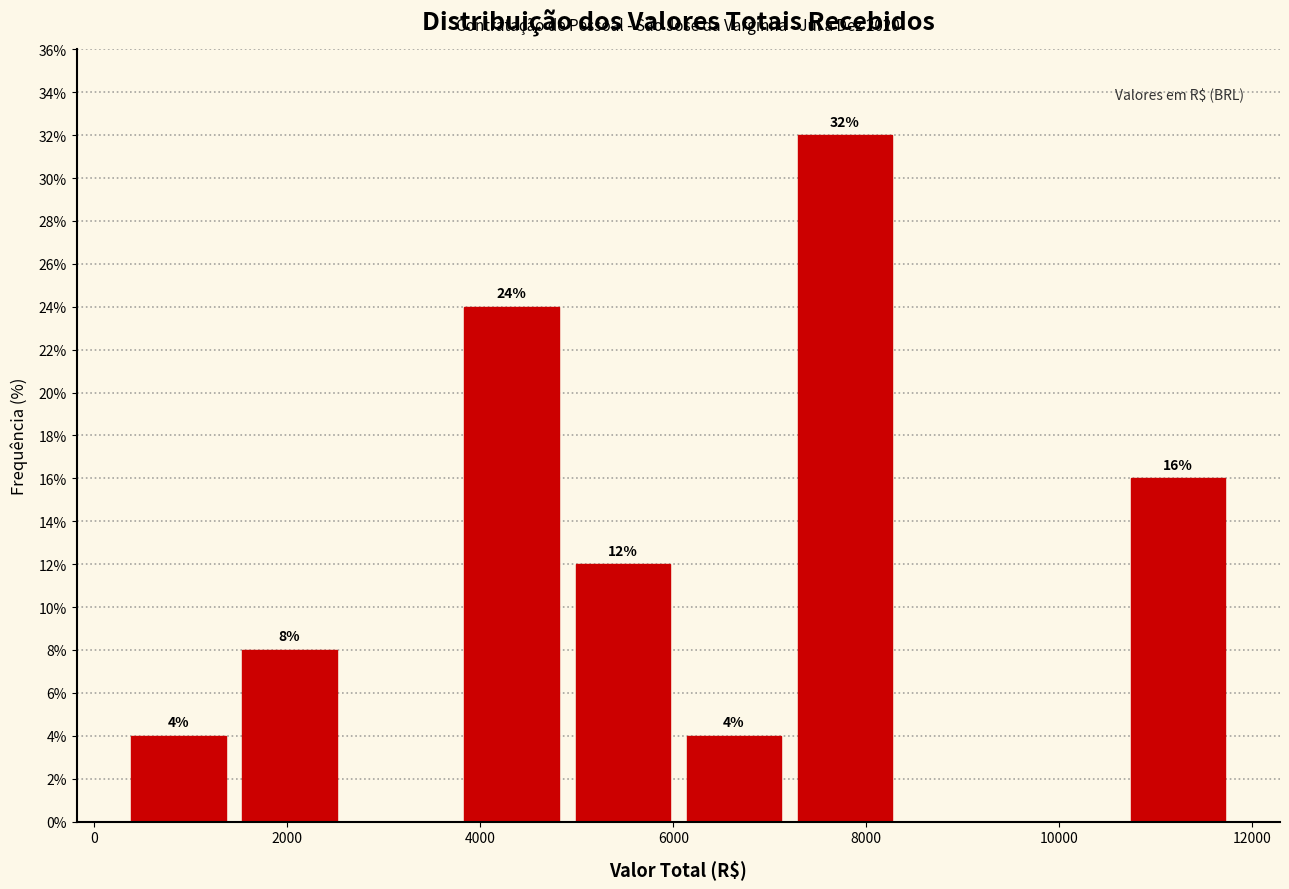

Over which range of the x-axis is the bar tallest?

7200 to 8400